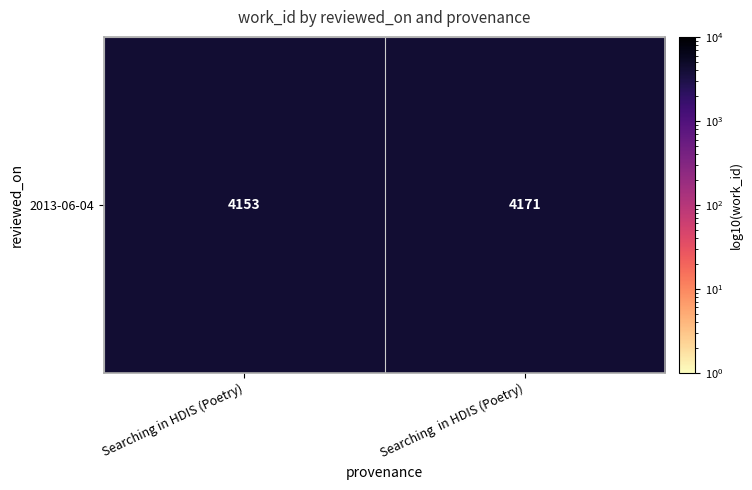

The value at Searching  in HDIS (Poetry) is 4171. True or false?

True